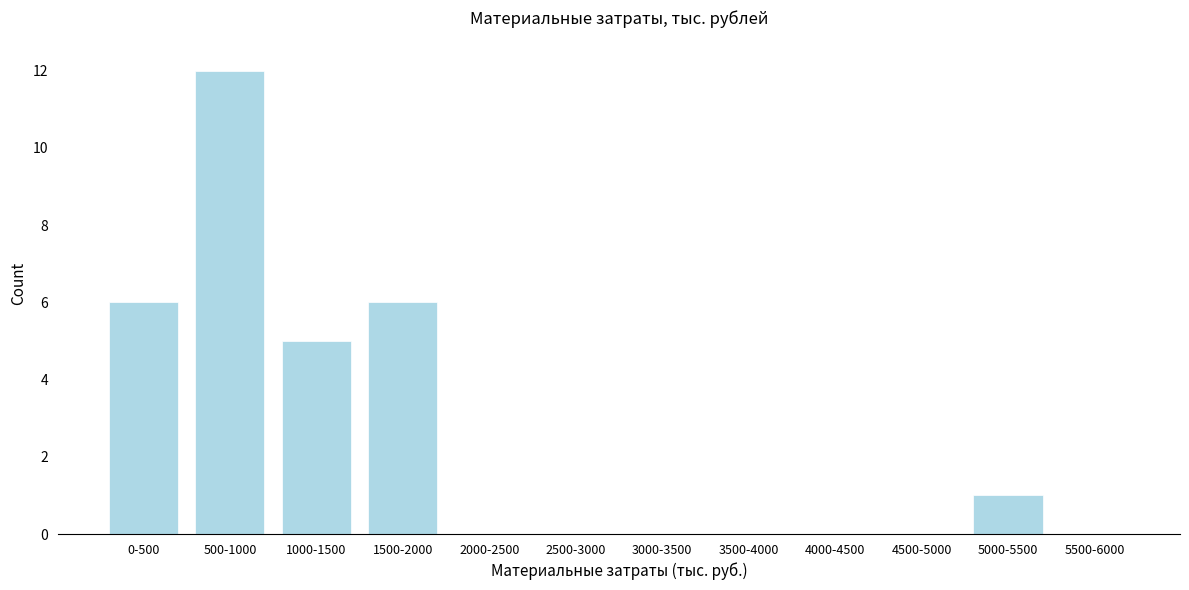

Reading left to right, transcribe all the data shown in this chart.

0-500=6	500-1000=12	1000-1500=5	1500-2000=6	2000-2500=0	2500-3000=0	3000-3500=0	3500-4000=0	4000-4500=0	4500-5000=0	5000-5500=1	5500-6000=0